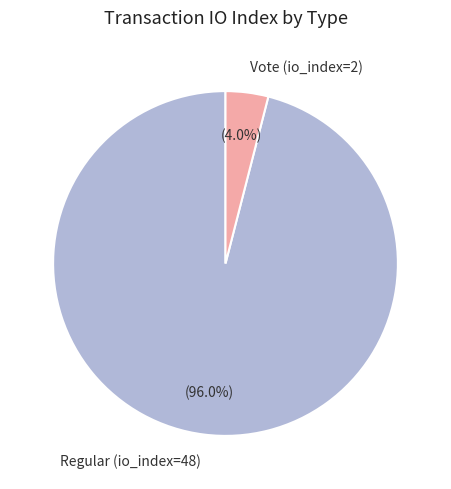

How much of the chart is everything except Regular (io_index=48)?

4.0%